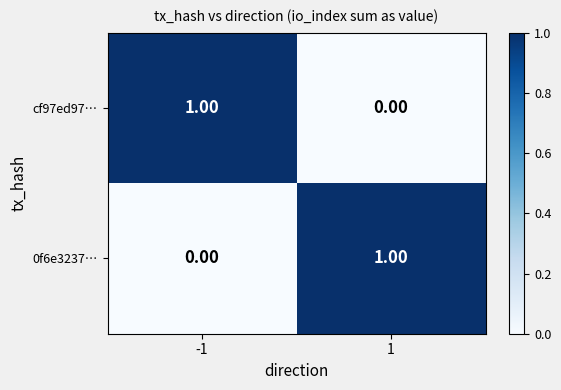

Rank the categories by cf97ed97… value from highest to lowest.

-1, 1